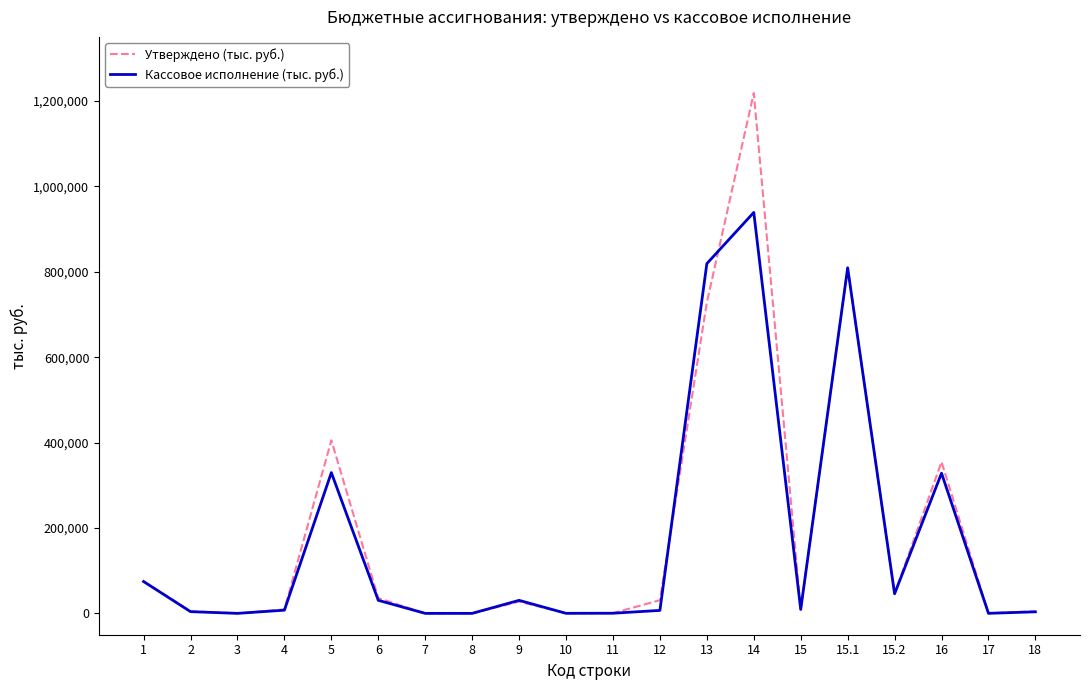

The value of Кассовое исполнение (тыс. руб.) at 14 is 938944.2. True or false?

True